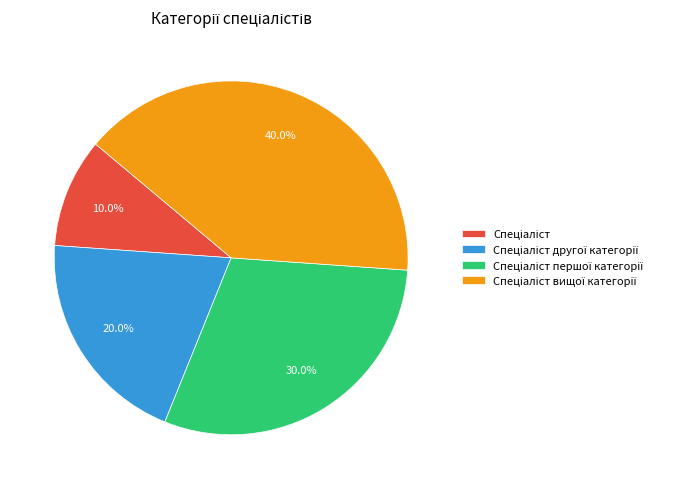

Is there any slice that represents more than half of the pie?

No